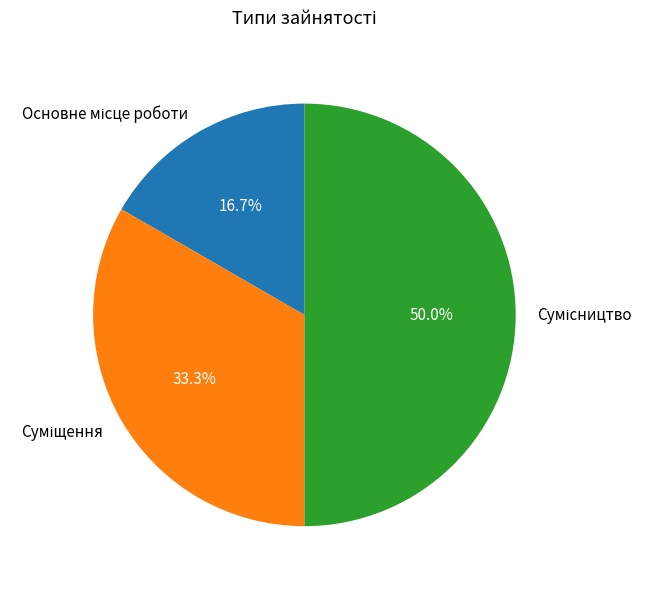

Which category has the smallest portion of the pie?

Основне місце роботи